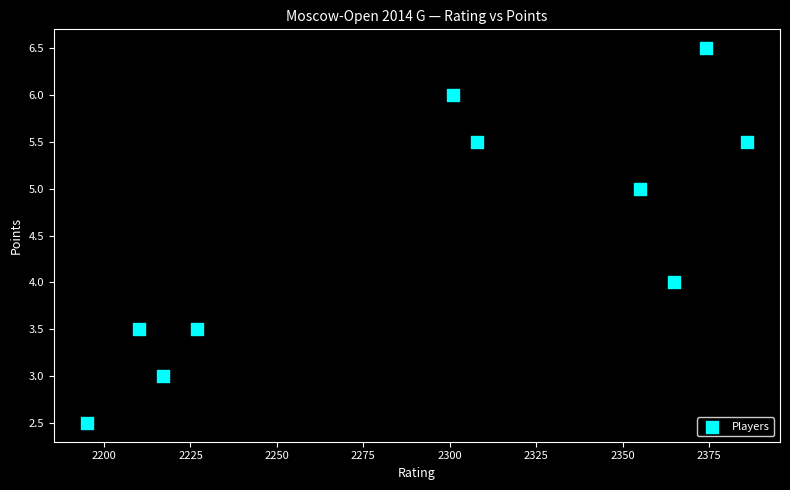

What is the range of Y values (max minus min)?

4.0